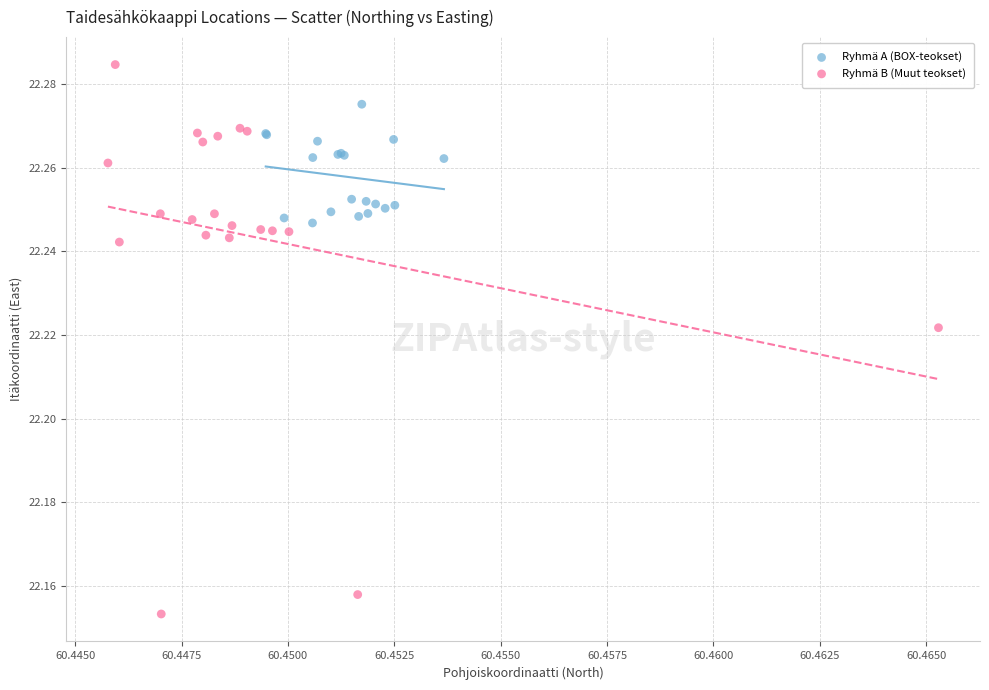

Which series reaches the minimum Y coordinate?

Ryhmä B (Muut teokset)